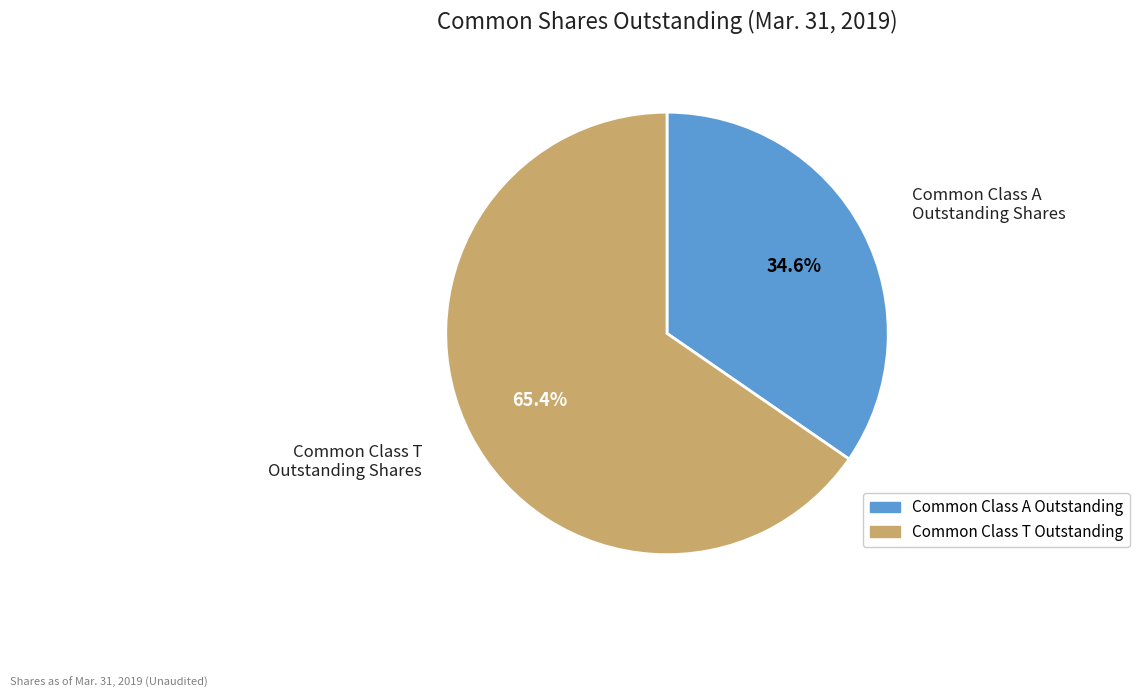

How many segments does this pie chart have?

2